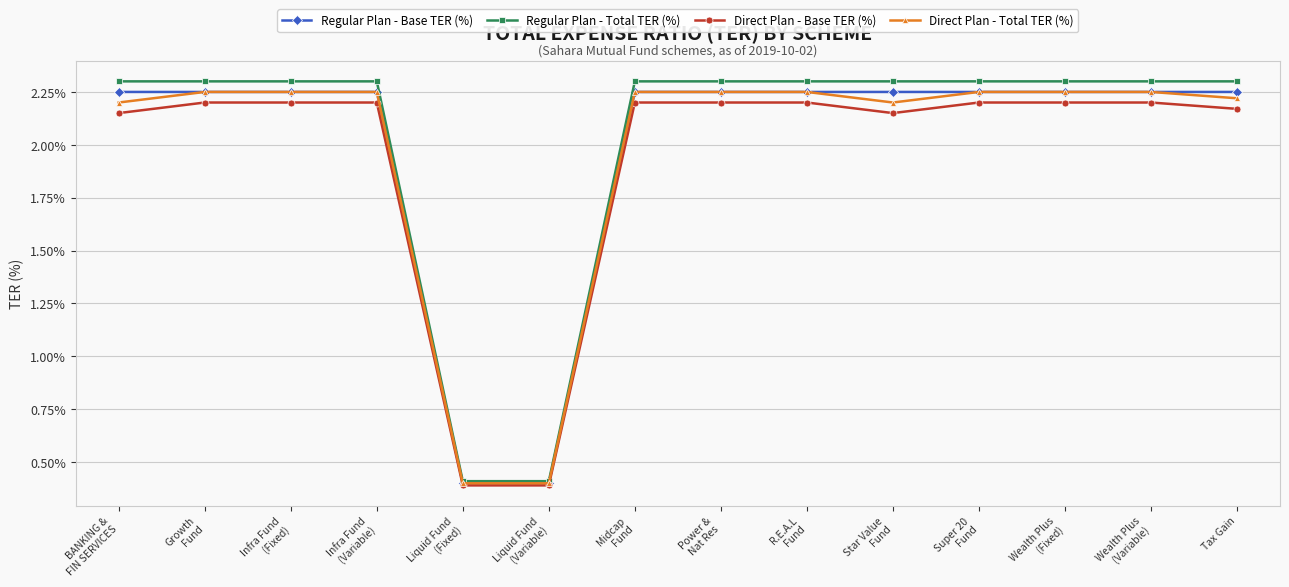

Which series has the largest range (max minus min)?

Regular Plan - Total TER (%)